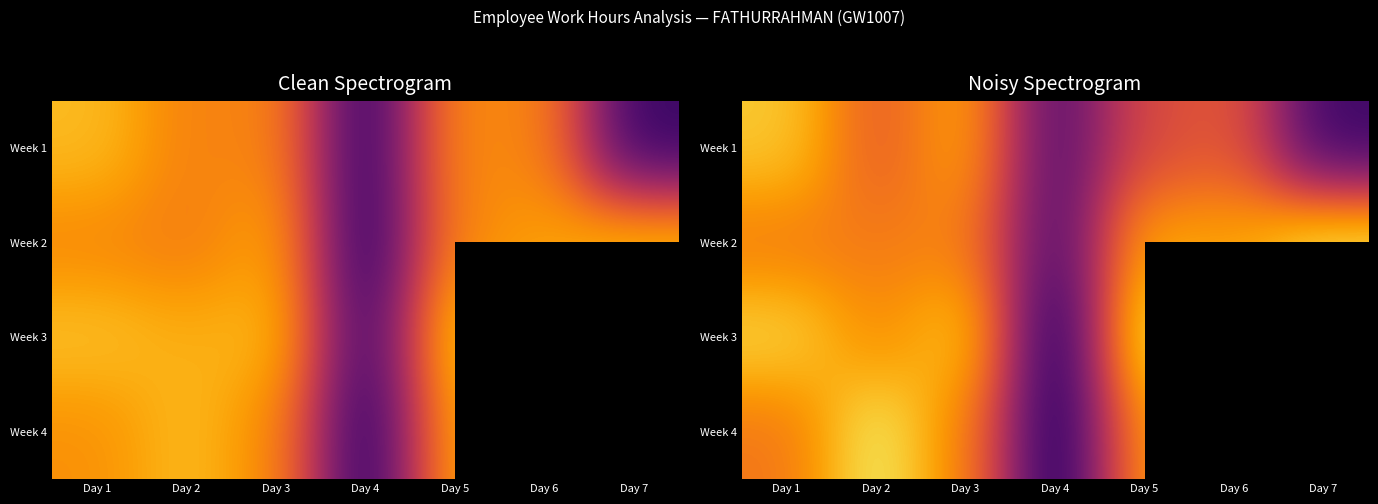

At how many categories does at least one series exceed 10?

6